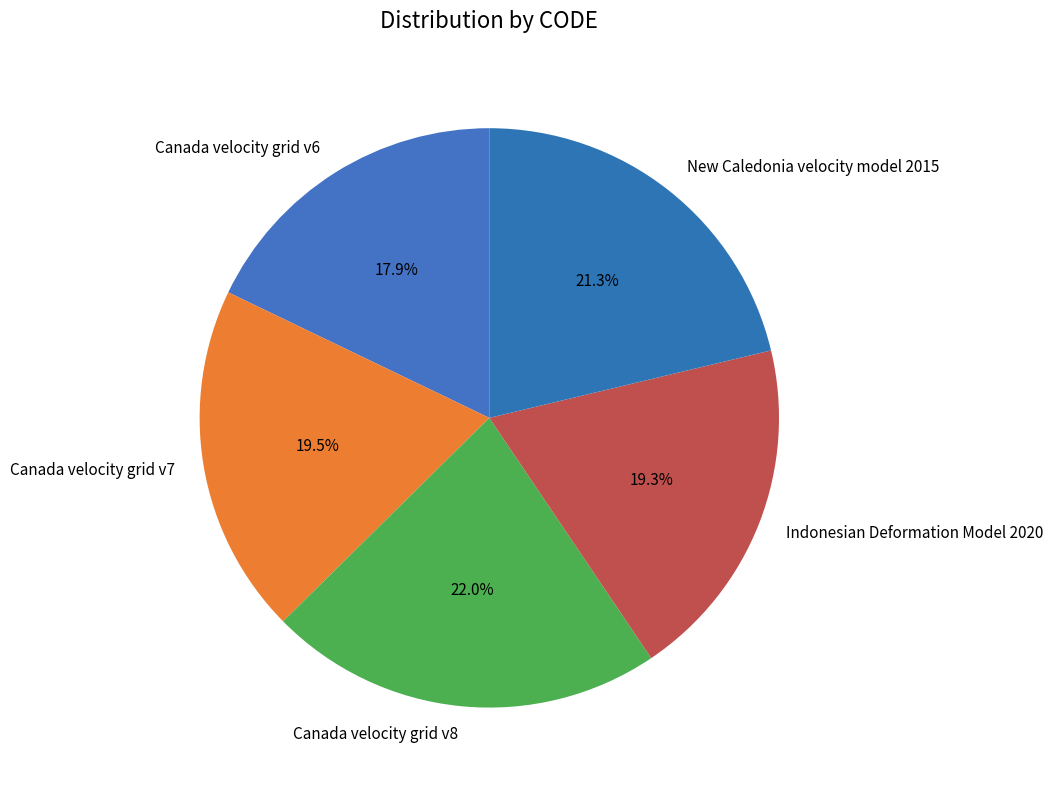

How much of the chart is everything except Indonesian Deformation Model 2020?

80.7%